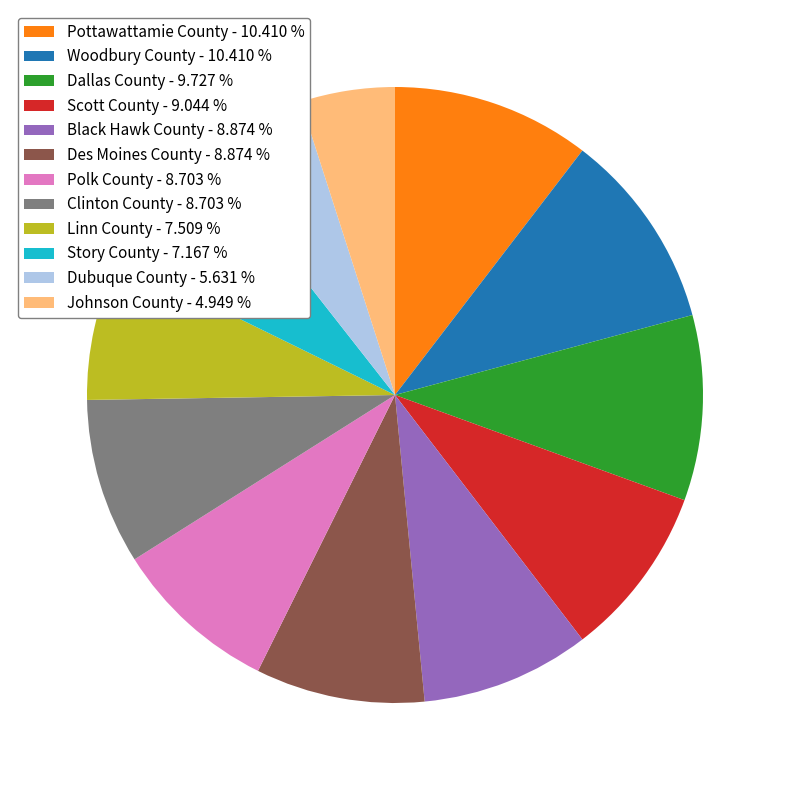

Which slice is the smallest?

Johnson County